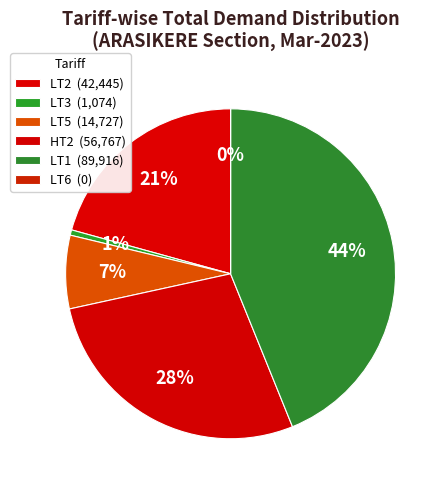

Rank the categories by value from highest to lowest.

LT1, HT2, LT2, LT5, LT3, LT6